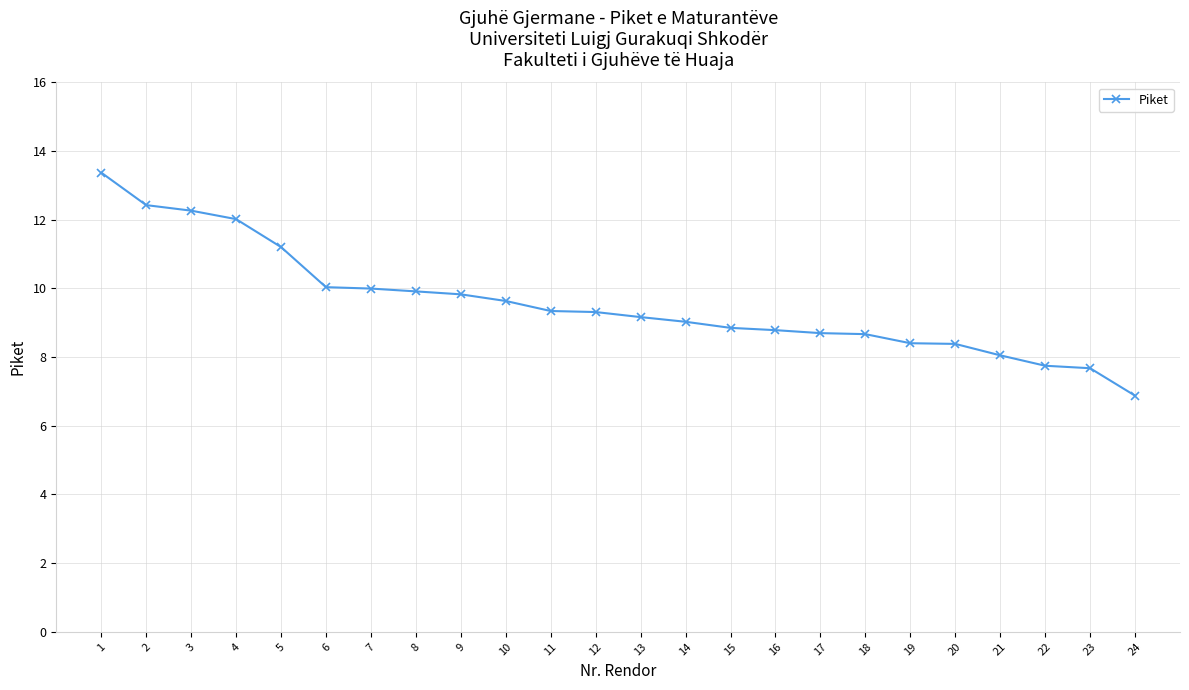

What is the difference between the maximum and second lowest values?

5.7